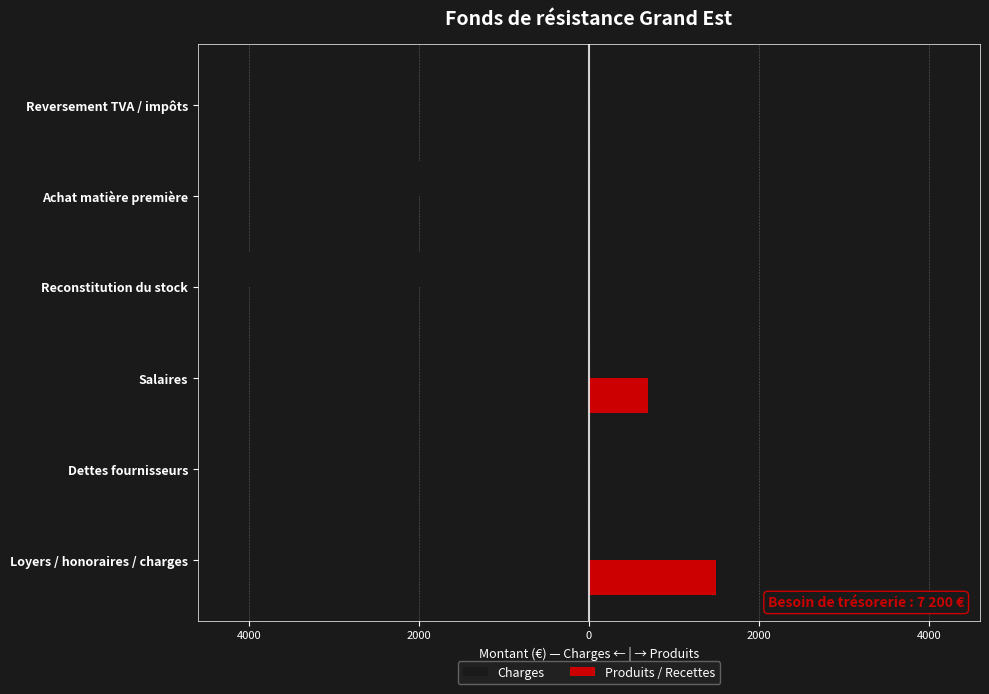

What are all the series names shown in the legend?

Charges, Produits / Recettes